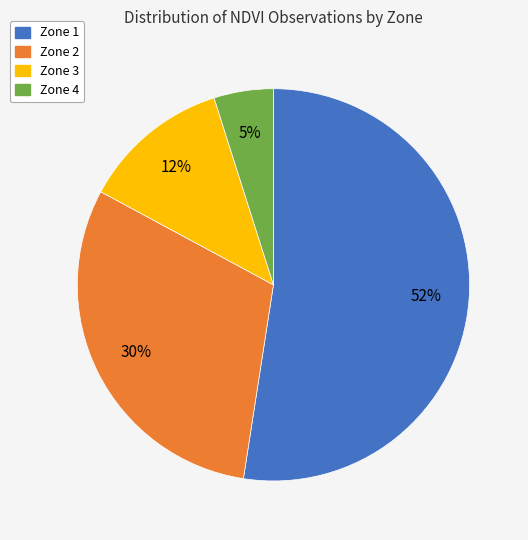

What is the majority slice?

Zone 1